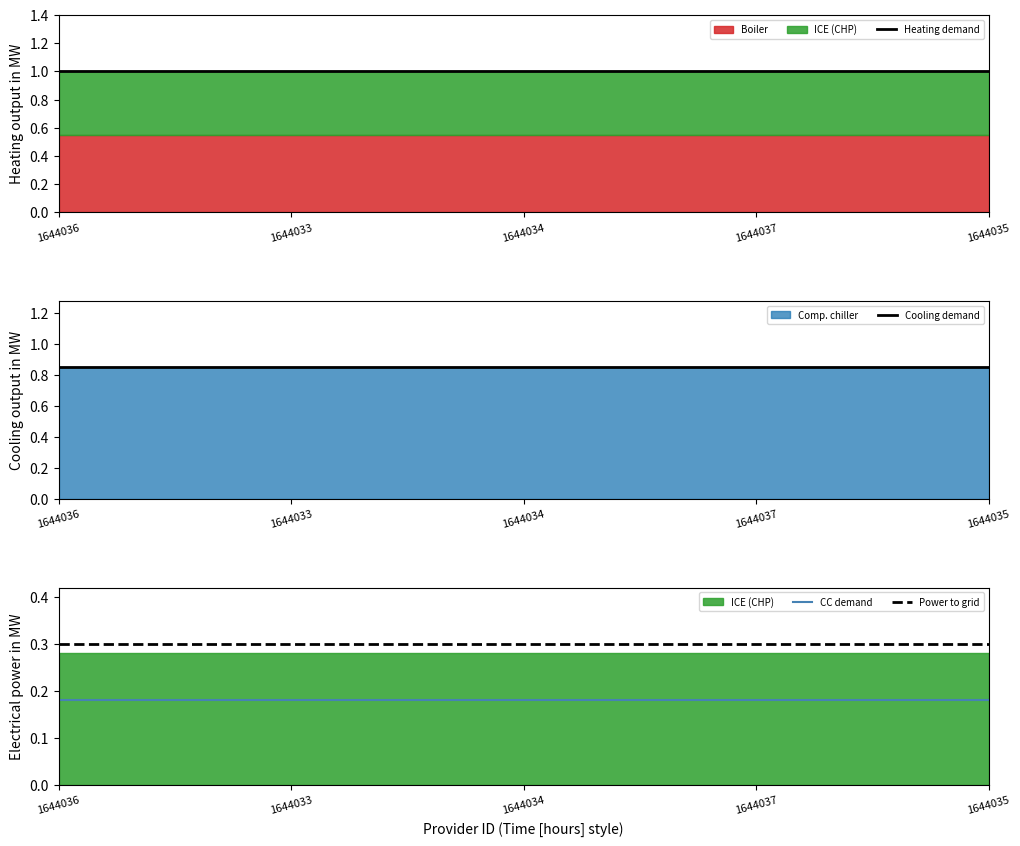

True or false: Power to grid has a value of 0.5 at 1644036.

False